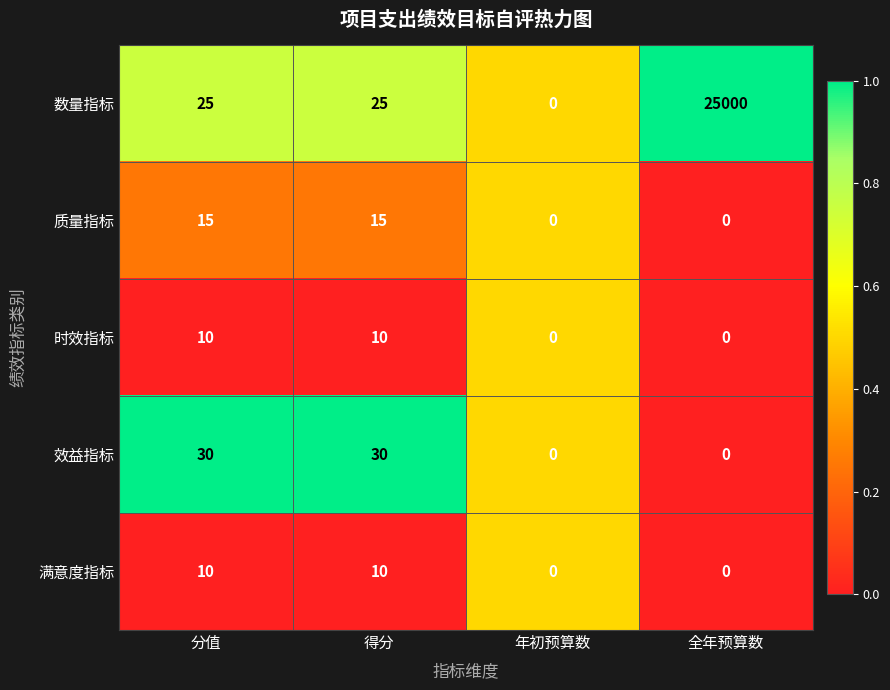

The value of 质量指标 at 得分 is 7. True or false?

False